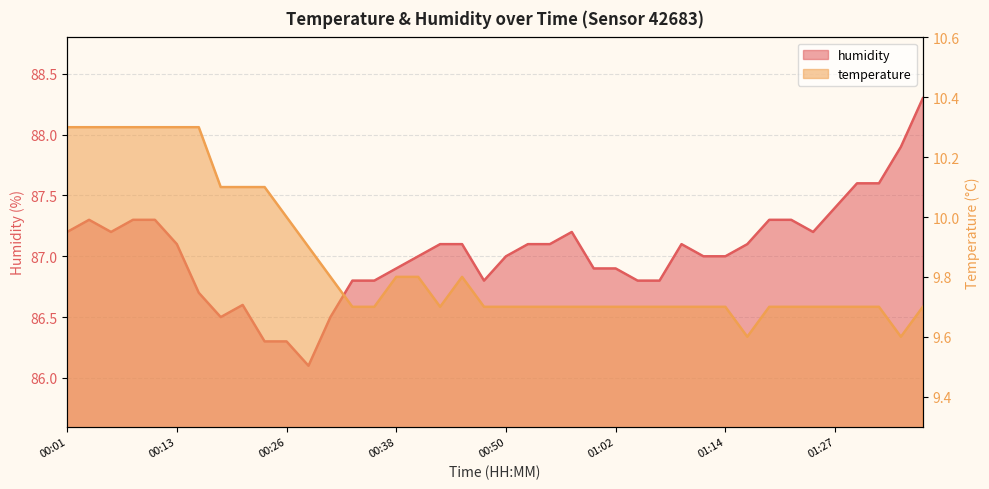

True or false: temperature and humidity cross at least once.

False